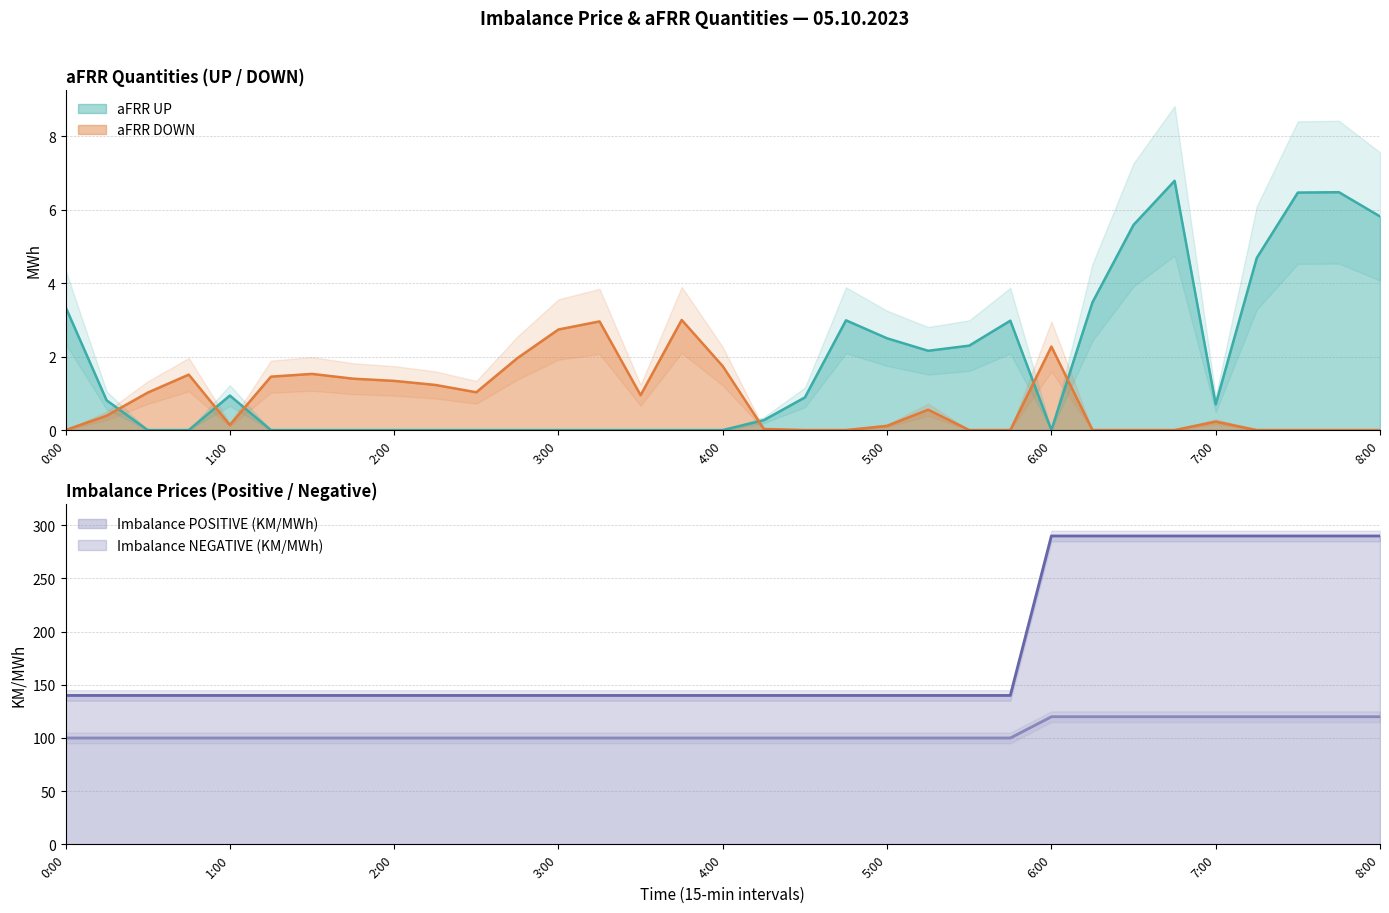

What is the label of the 23rd point from the left?

5:30